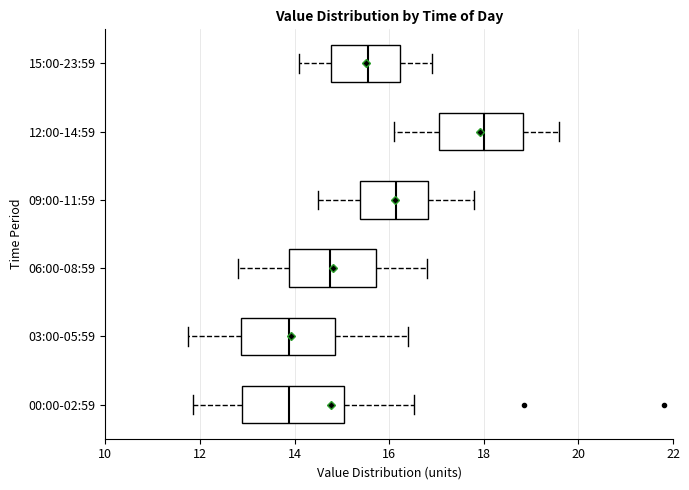

Where does the left whisker of the box for 06:00-08:59 end on the x-axis? The values are not printed on the chart, so give them approximately, as read against the axis.

12.8